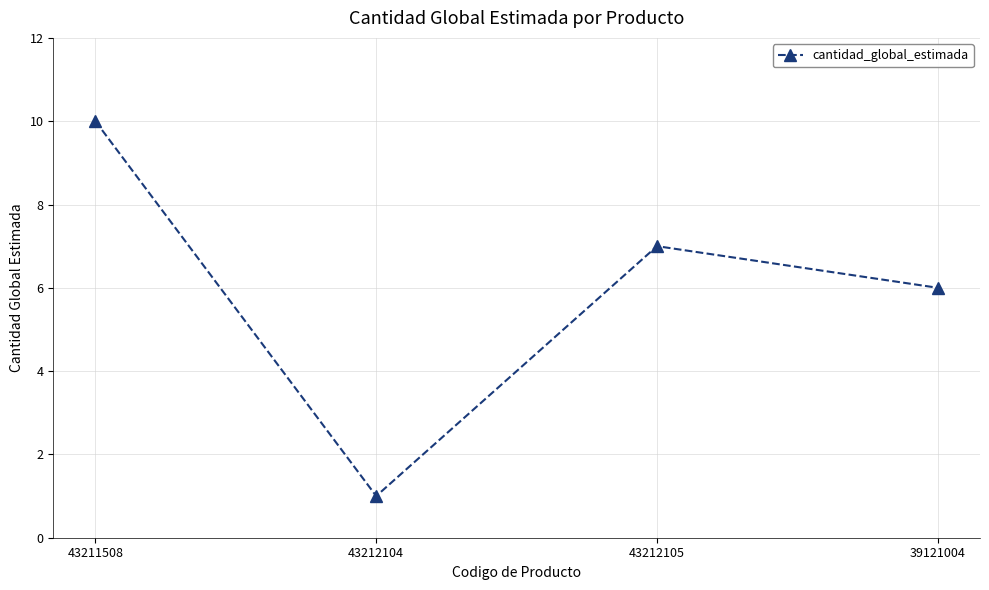

What is the difference between the values at 39121004 and 43212105?

1